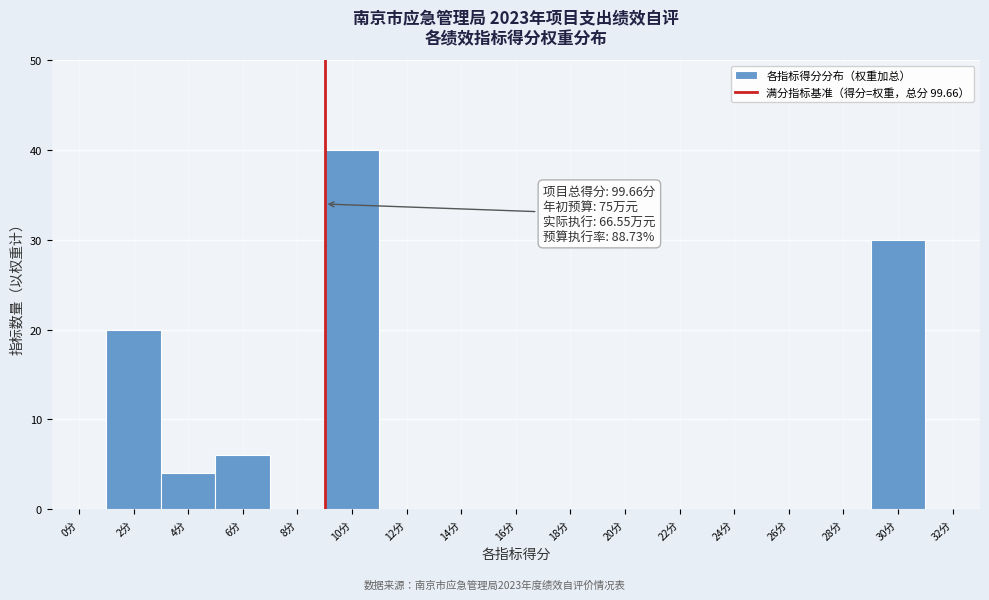

Reading left to right, transcribe all the data shown in this chart.

0分=0	2分=20	4分=4	6分=6	8分=0	10分=40	12分=0	14分=0	16分=0	18分=0	20分=0	22分=0	24分=0	26分=0	28分=0	30分=30	32分=0